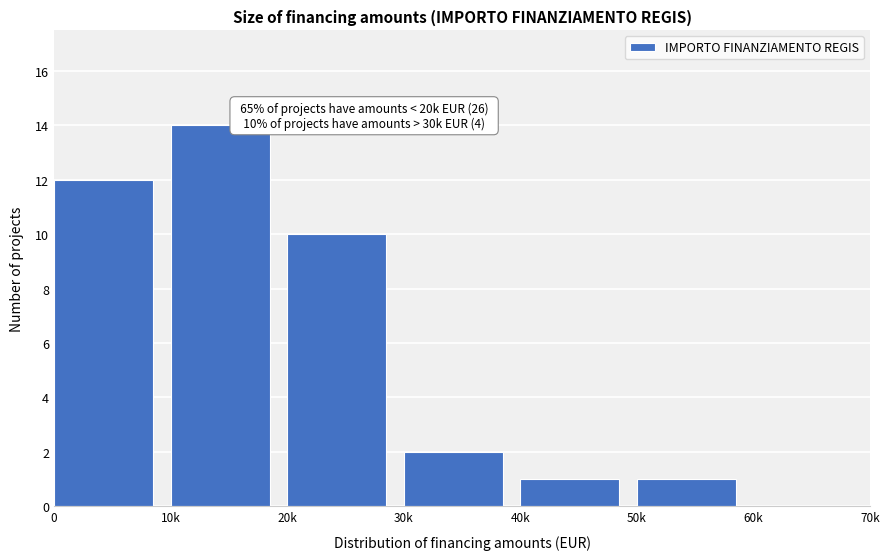

Reading left to right, what are all the values shown in this chart?

0=12	10k=14	20k=10	30k=2	40k=1	50k=1	60k=0